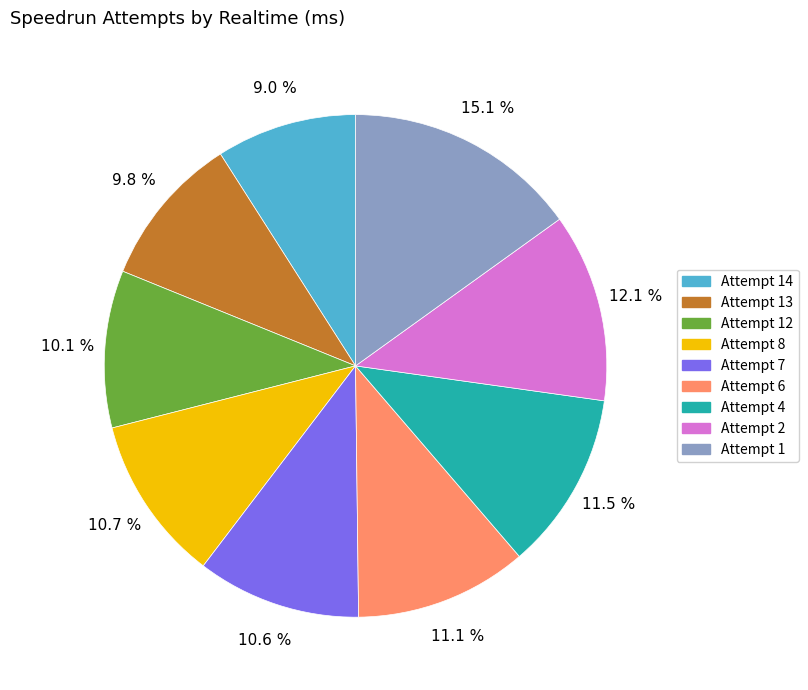

Is there a majority slice in this chart?

No